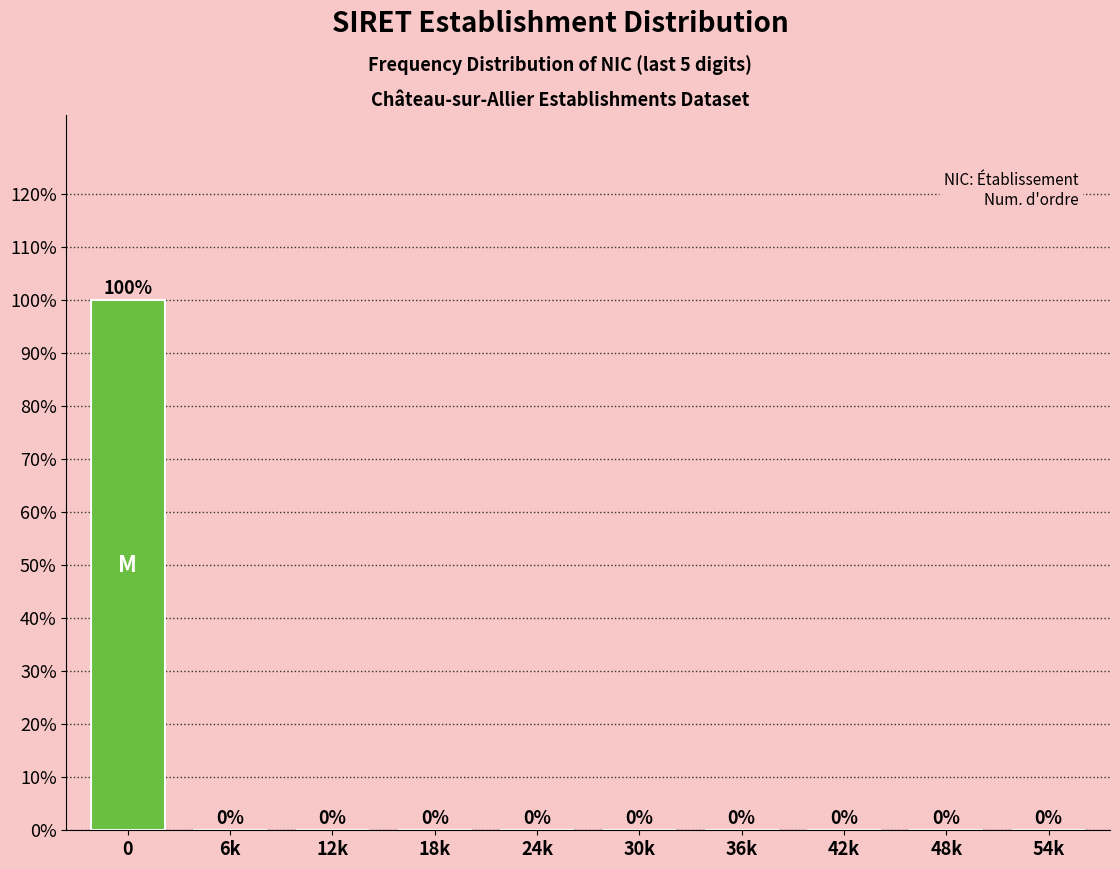

Reading left to right, what are all the values shown in this chart?

0=100	6k=0	12k=0	18k=0	24k=0	30k=0	36k=0	42k=0	48k=0	54k=0